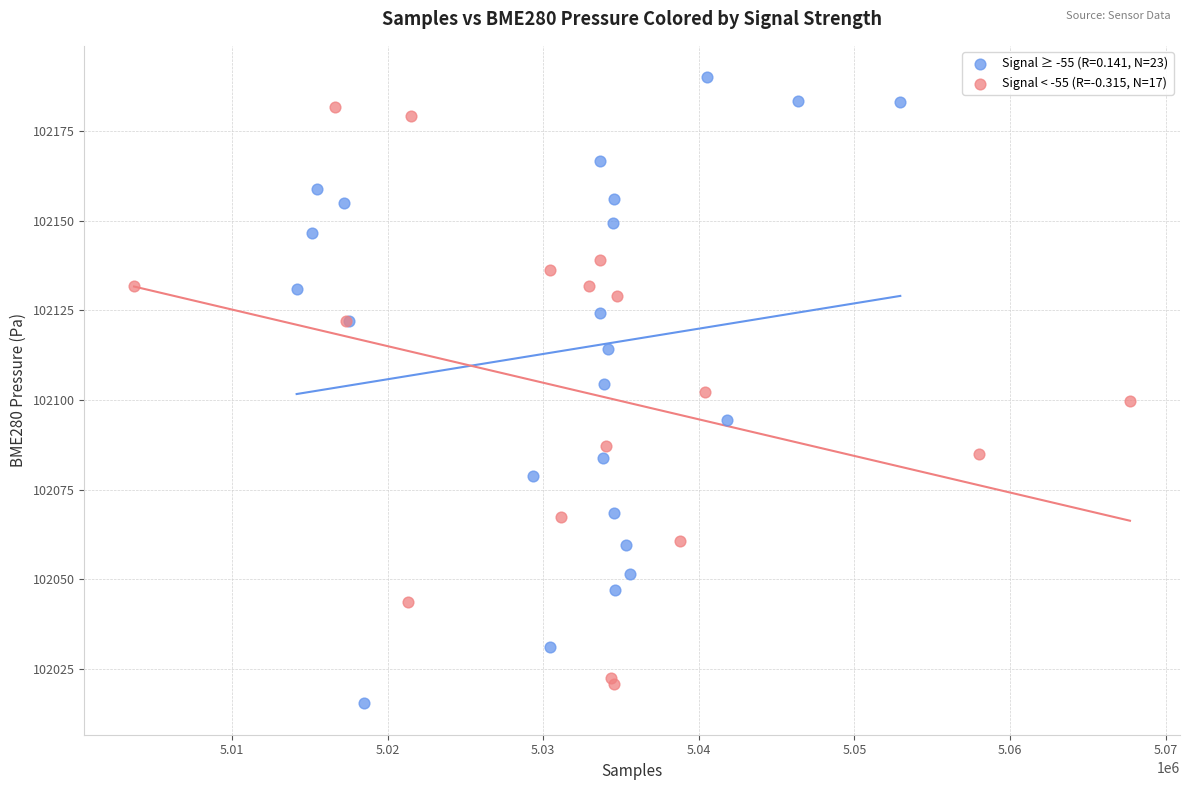

Which series has the widest spread of Y values?

Signal ≥ -55 (R=0.141, N=23)